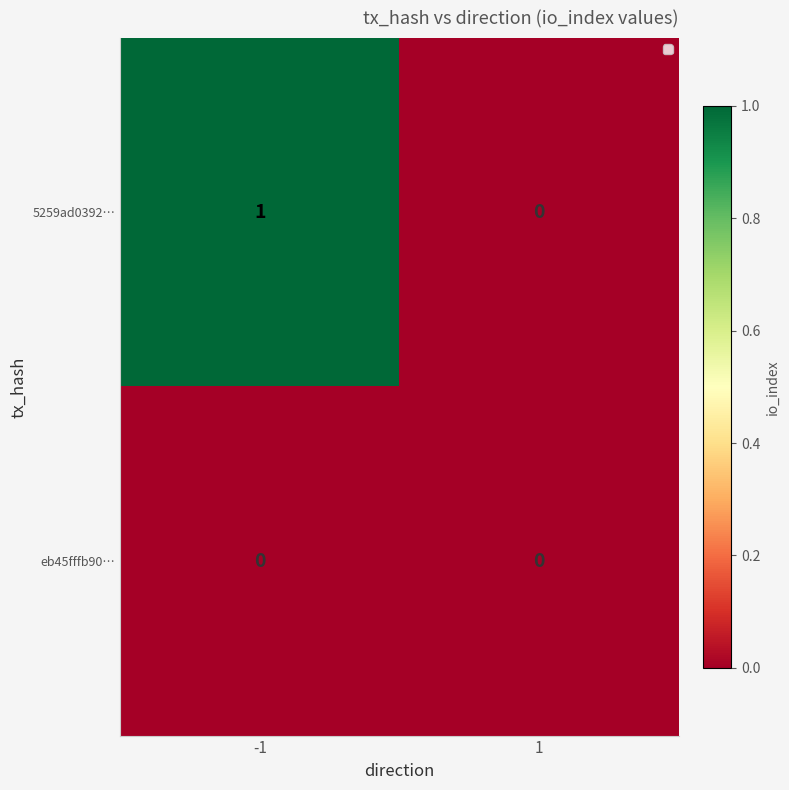

True or false: 5259ad0392… has a value of 2 at -1.

False